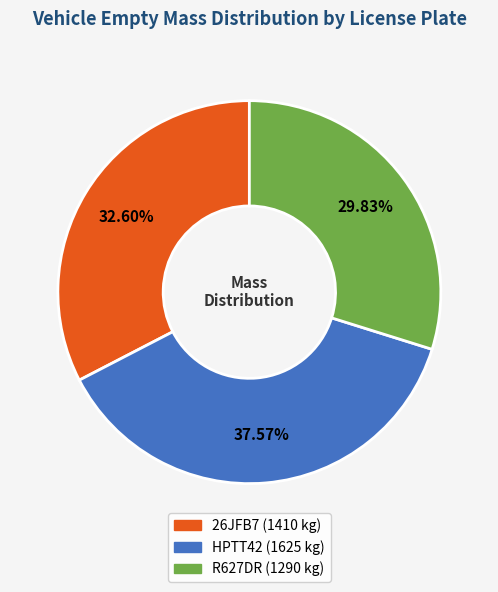

Rank the categories by value from highest to lowest.

HPTT42, 26JFB7, R627DR